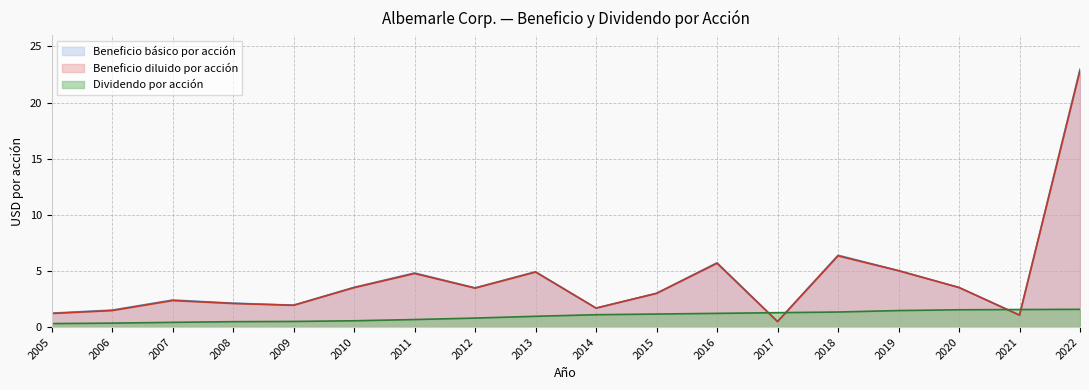

True or false: Beneficio diluido por acción has a value of 5.6 at 2012.

False